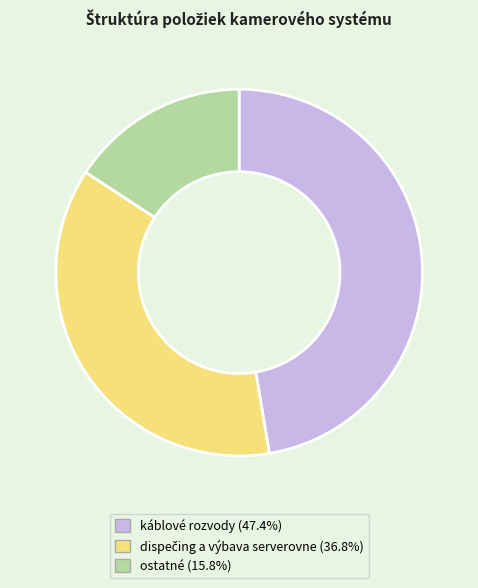

Count the number of slices in the pie.

3